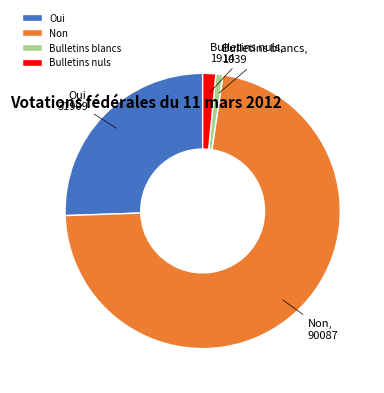

What is the majority slice?

Non